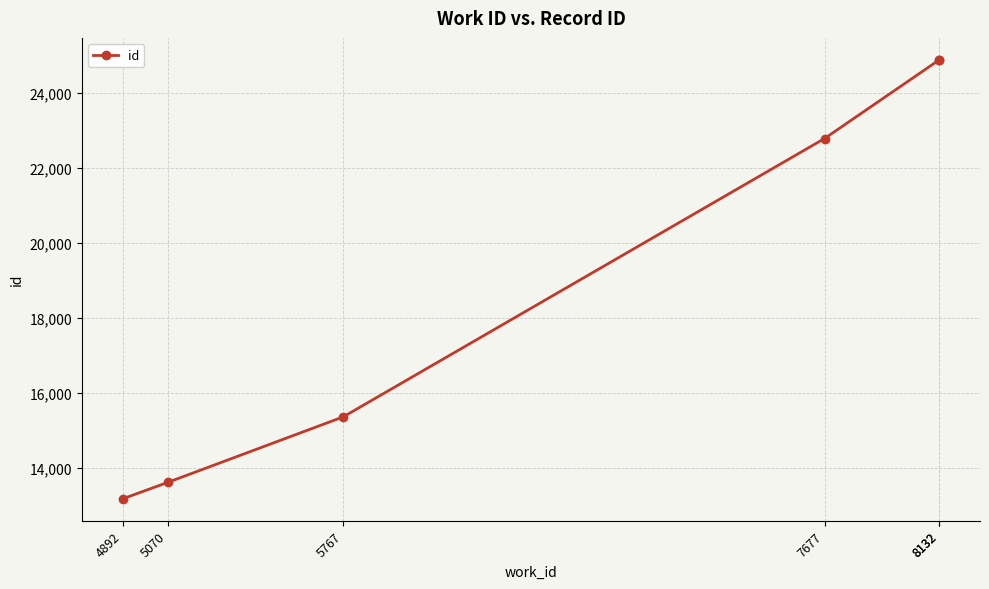

What is the change in value from 4892 to 5070?

+435